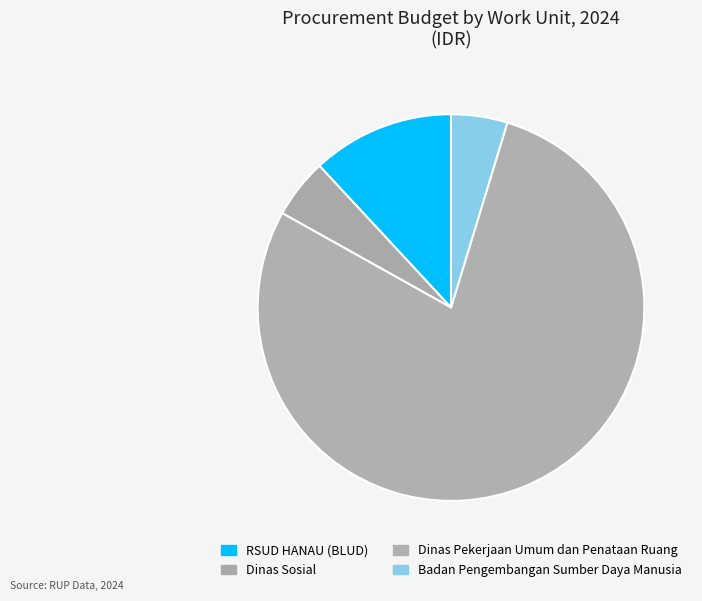

Count the number of slices in the pie.

4